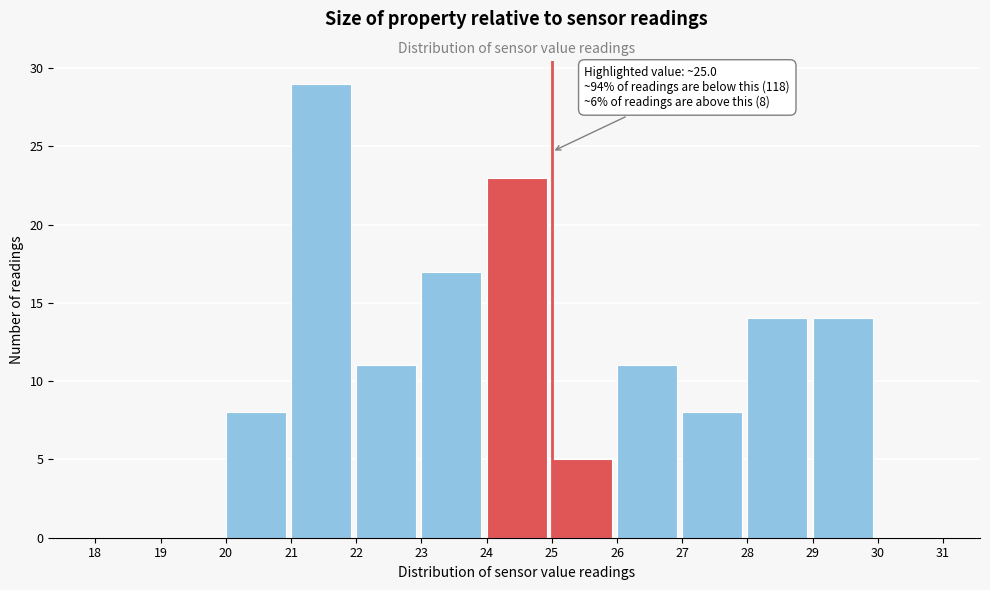

Which range on the x-axis has the tallest bar?

21 to 22